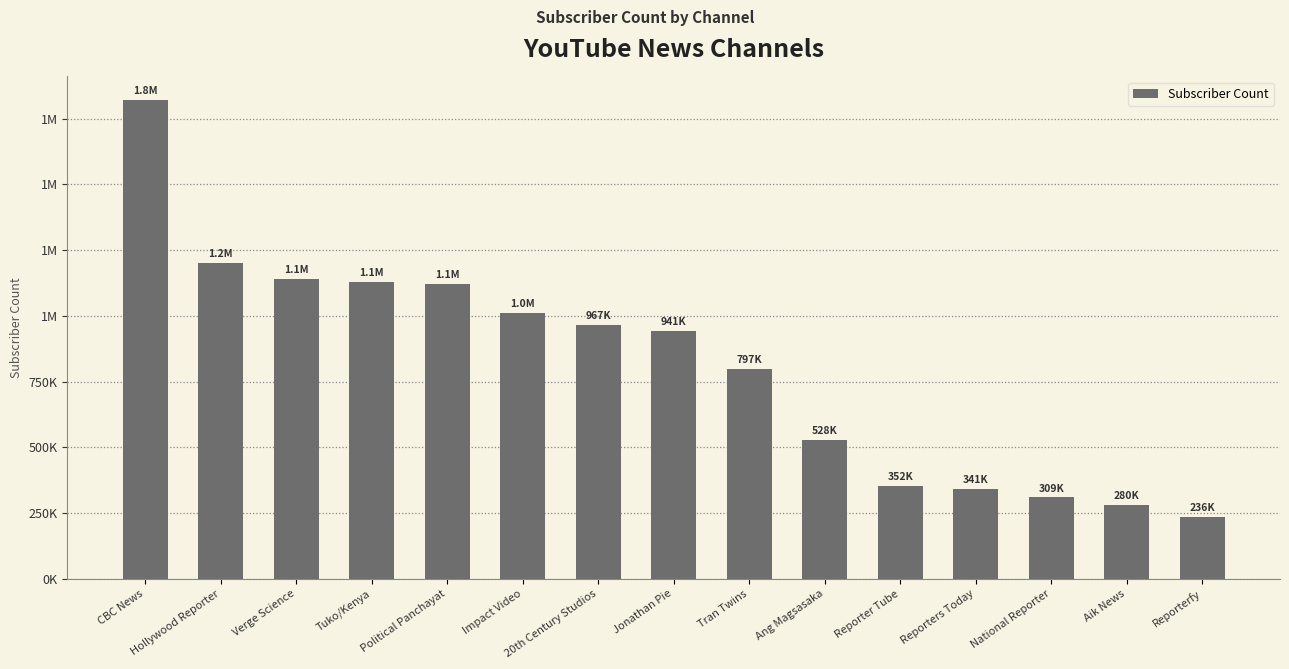

The chart shows a value of 609812 at Jonathan Pie. True or false?

False